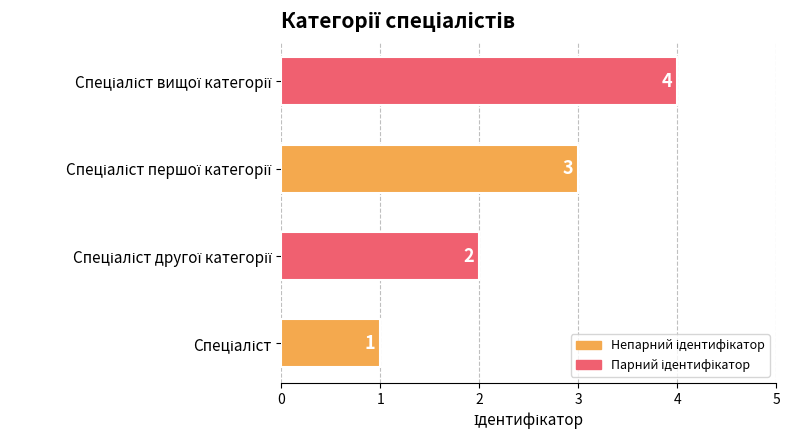

Does the chart contain any negative values?

No